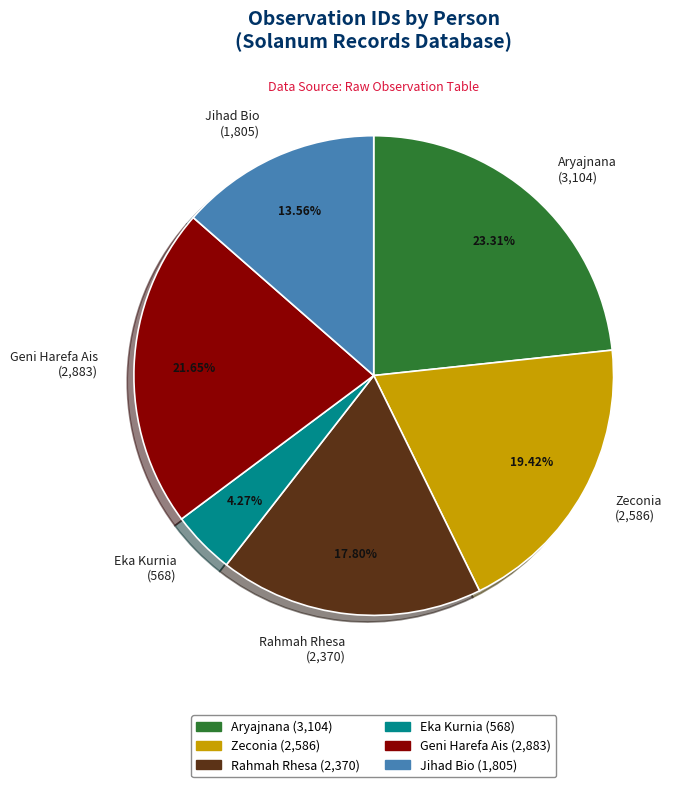

How much of the chart is everything except Jihad Bio?

86.4%